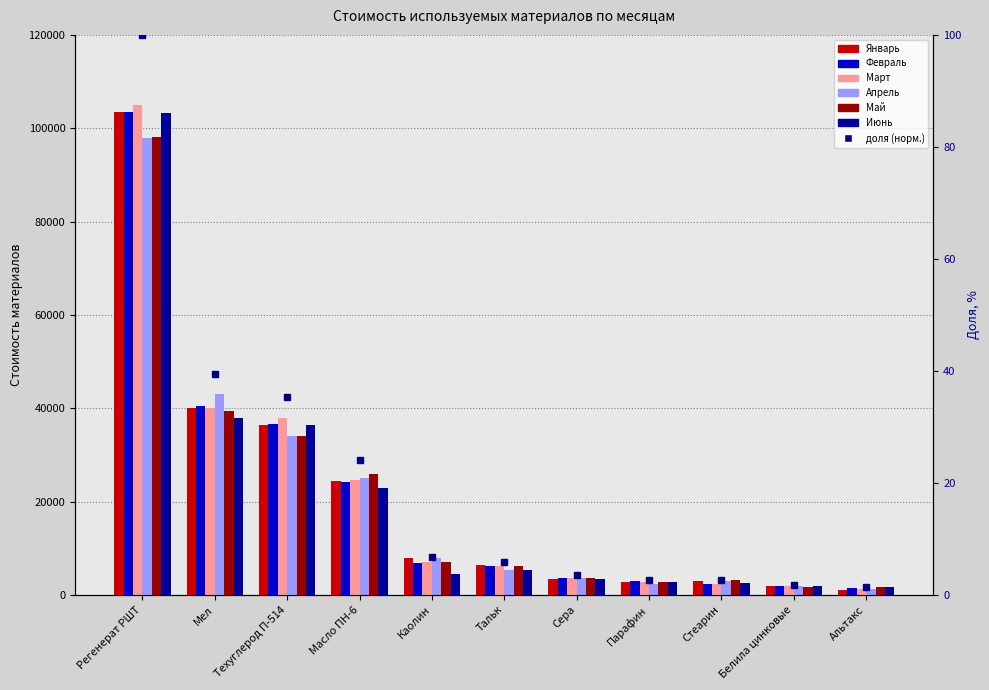

Between Альтакс and Тальк, which is larger?

Тальк